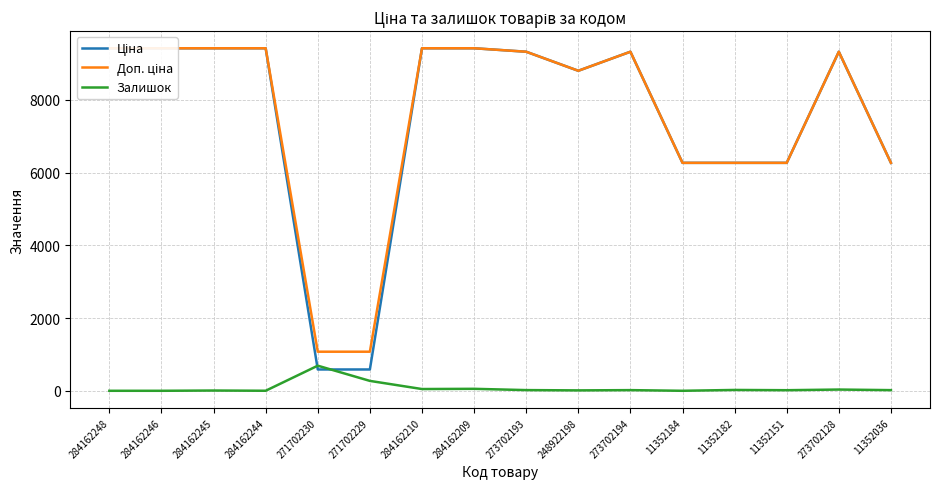

What is the highest value of the Ціна series?

9416.9